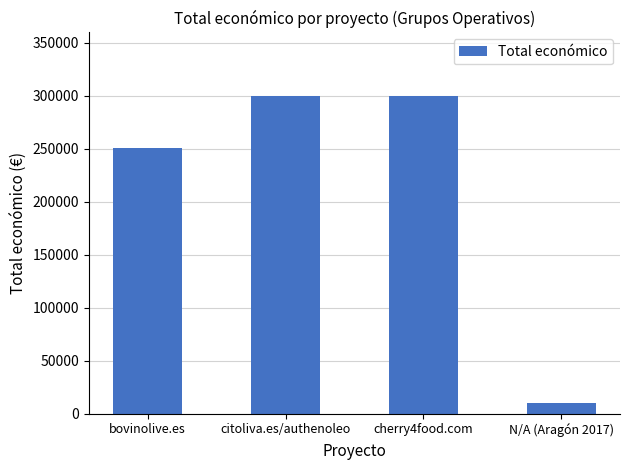

How many series are shown in this chart?

1